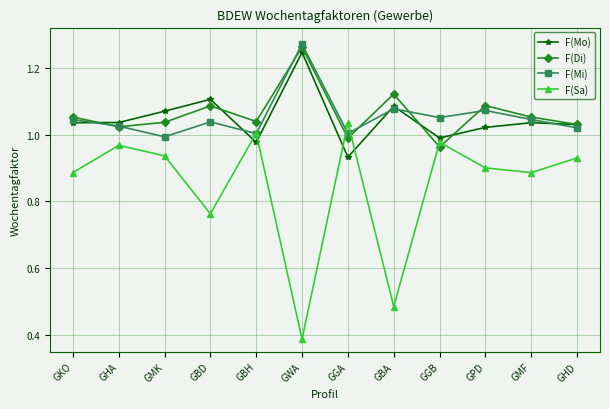

True or false: F(Sa) and F(Mo) intersect in this chart.

True